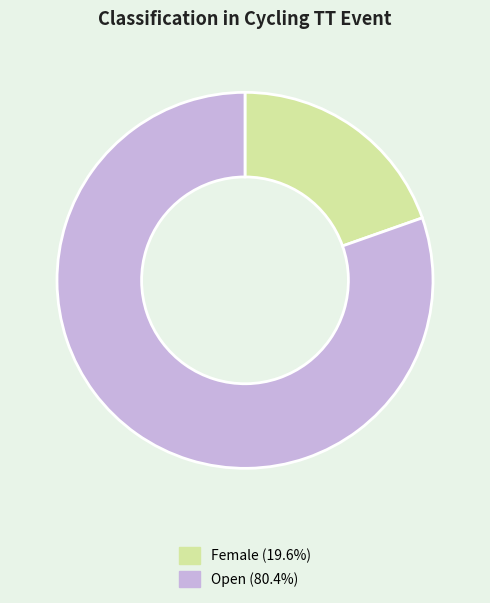

Do Female (19.6%) and Open (80.4%) together represent more than half of the pie?

Yes